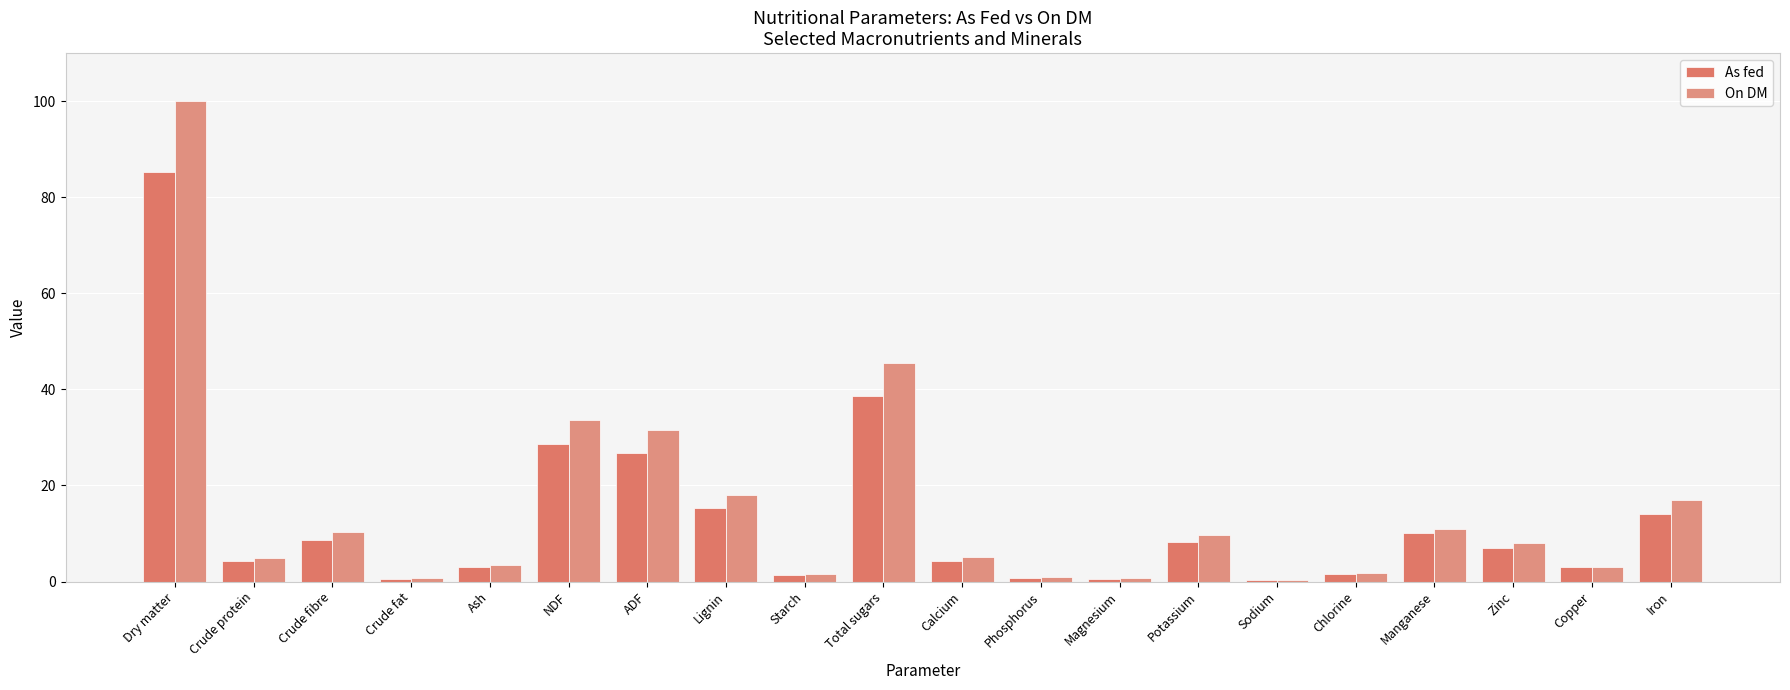

What position from the right is Dry matter?

20